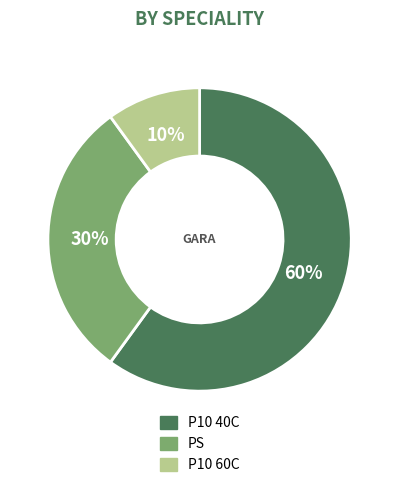

Which slice is the smallest?

P10 60C